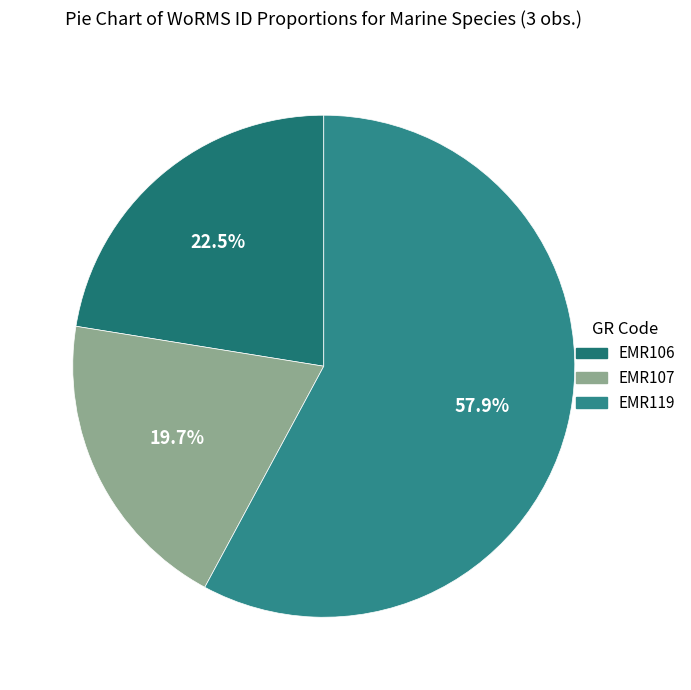

Which category has the smallest portion of the pie?

EMR107